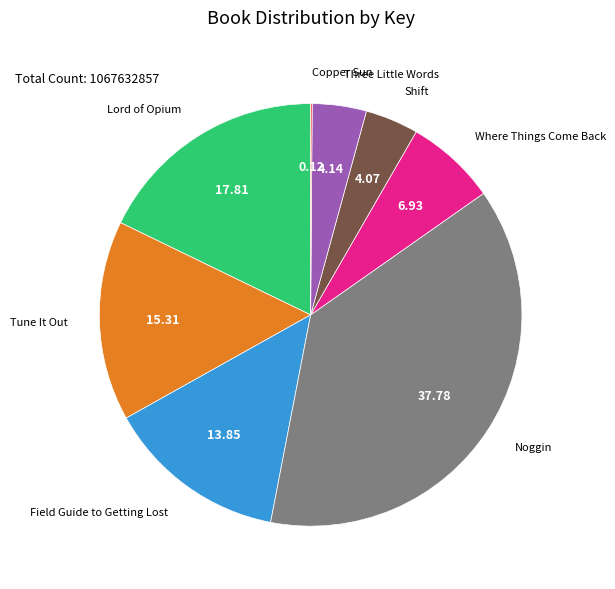

Is there any slice that represents more than half of the pie?

No